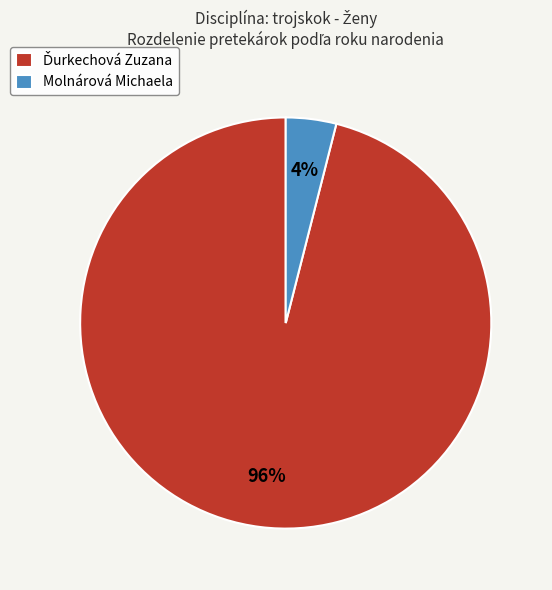

Which category has the smallest portion of the pie?

Molnárová Michaela